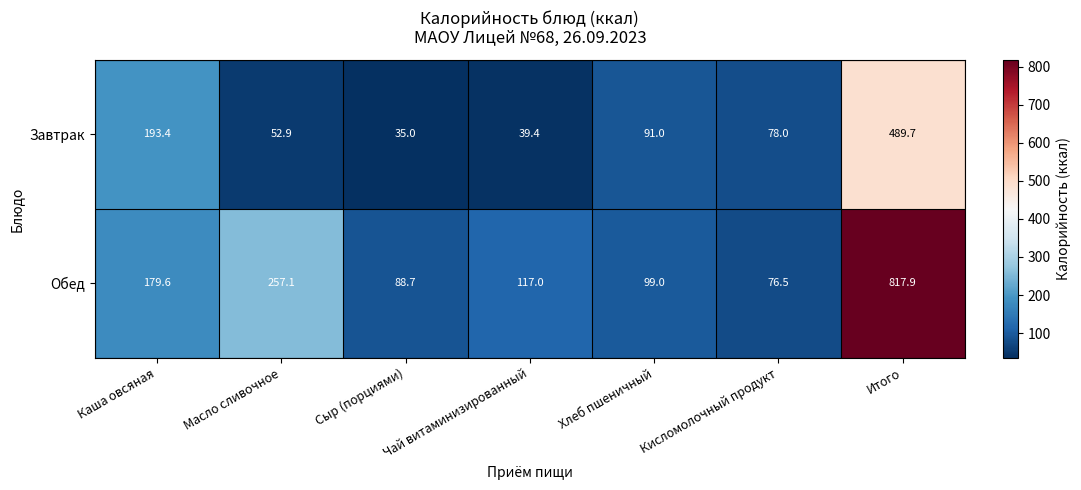

What is the highest value of the Обед series?

817.9